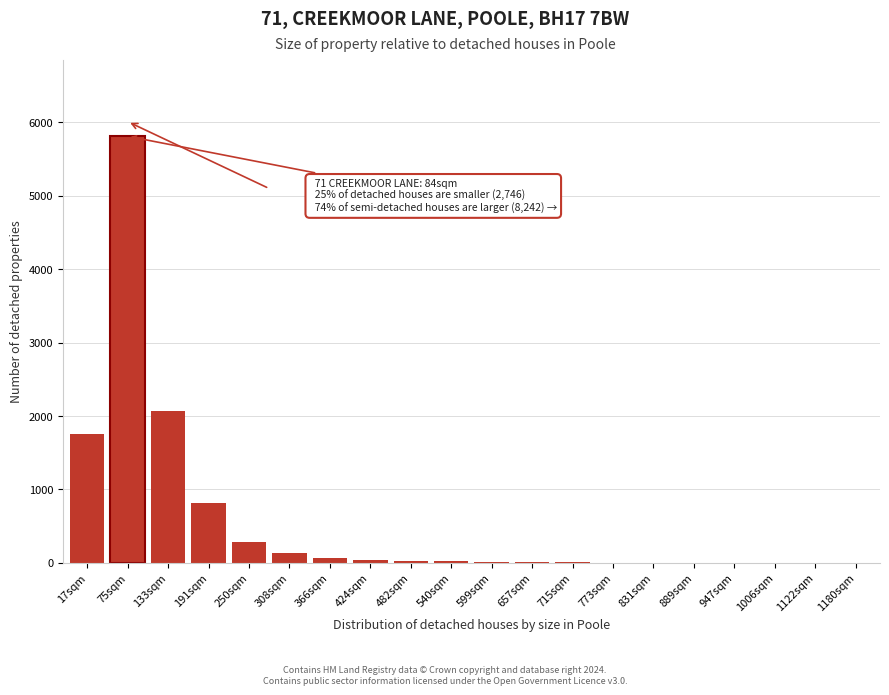

The chart shows a value of -2688 at 1122sqm. True or false?

False